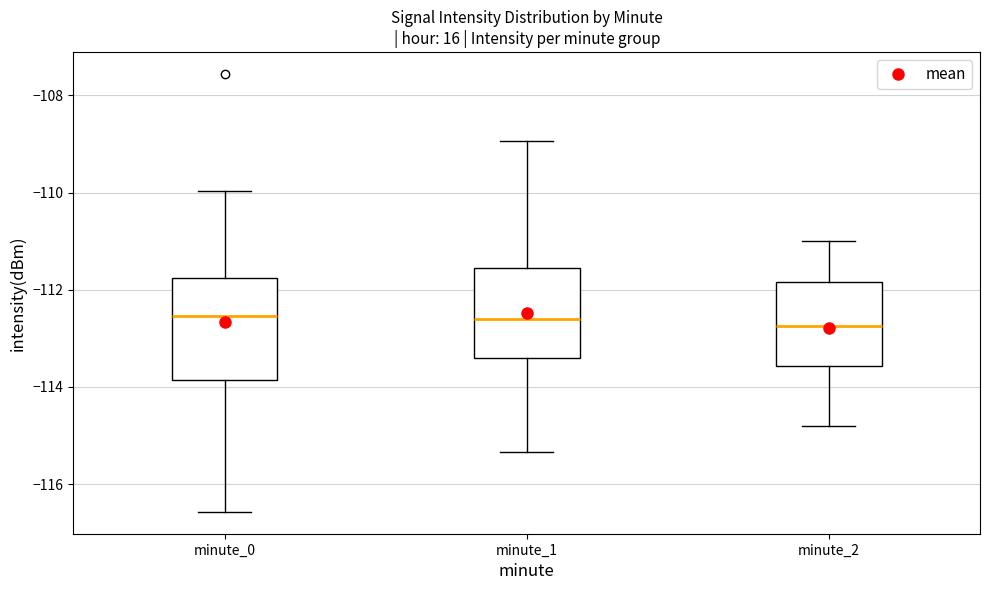

Comparing the boxes themselves (not the whiskers), which one is the tallest?

minute_0